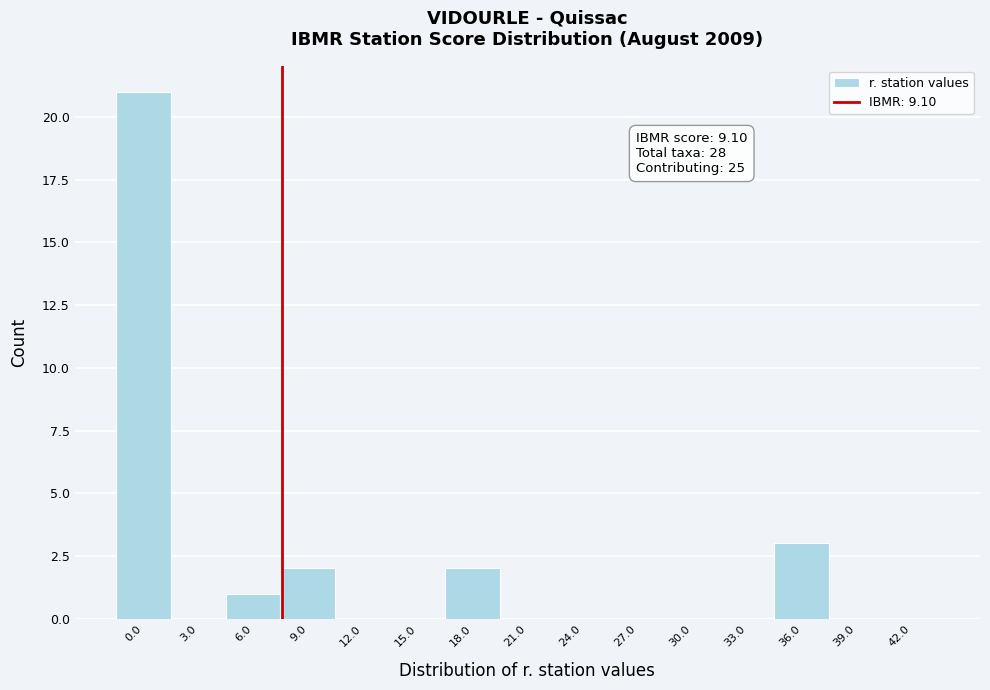

Reading right to left, extract all data points from this chart.

42.0=0	39.0=0	36.0=3	33.0=0	30.0=0	27.0=0	24.0=0	21.0=0	18.0=2	15.0=0	12.0=0	9.0=2	6.0=1	3.0=0	0.0=21